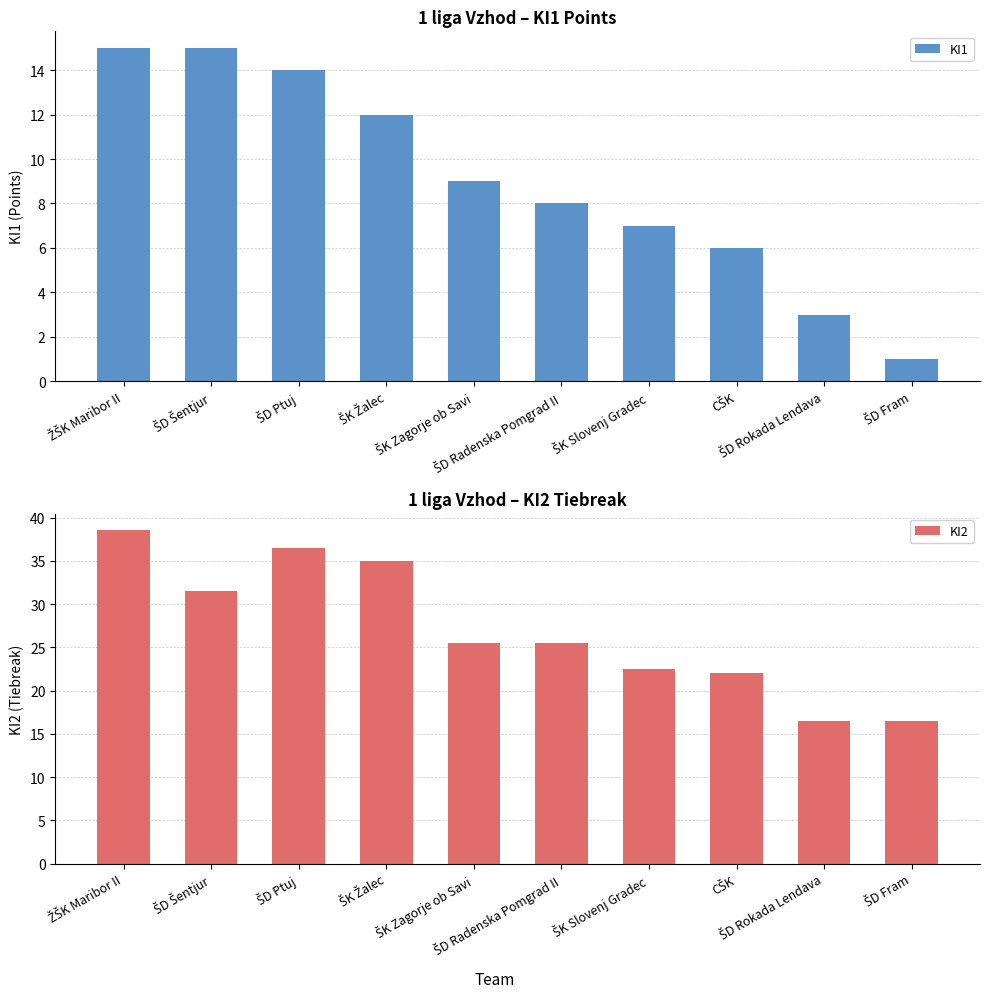

What is the difference between the maximum and second lowest values in the ΚΙ2 series?

22.0